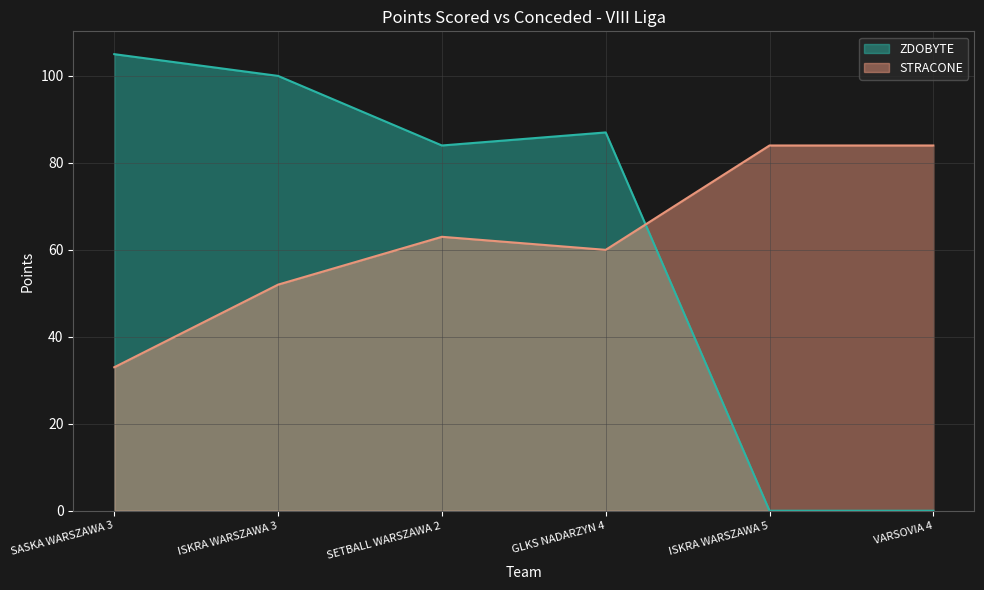

What is the label of the 2nd point from the left?

ISKRA WARSZAWA 3